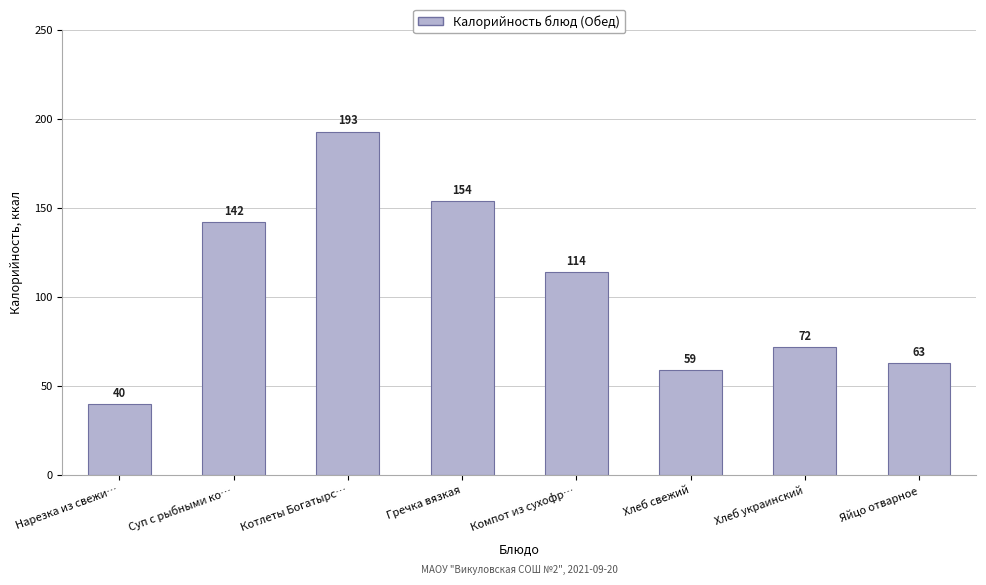

Reading left to right, what are all the values shown in this chart?

Нарезка из свежи…=40	Суп с рыбными ко…=142	Котлеты Богатырс…=193	Гречка вязкая=154	Компот из сухофр…=114	Хлеб свежий=59	Хлеб украинский=72	Яйцо отварное=63